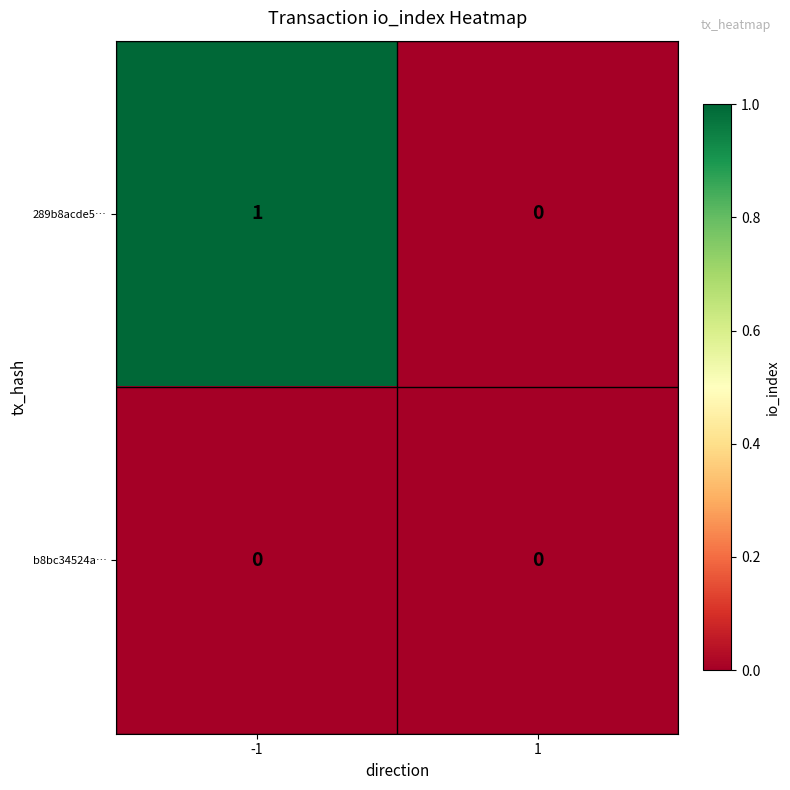

Rank the series at -1 from highest to lowest value.

289b8acde5…, b8bc34524a…